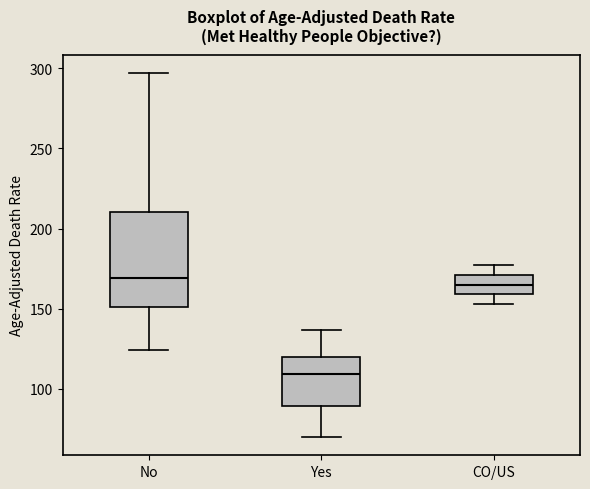

Comparing the boxes themselves (not the whiskers), which one is the tallest?

No